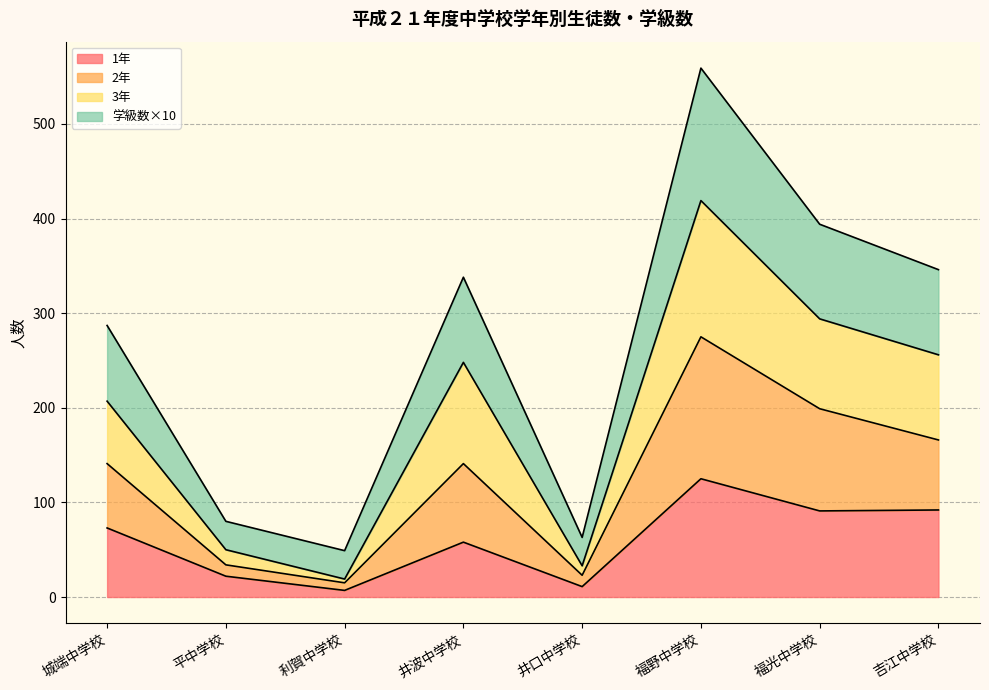

True or false: 1年 has more than 0 points higher than both neighbors.

True